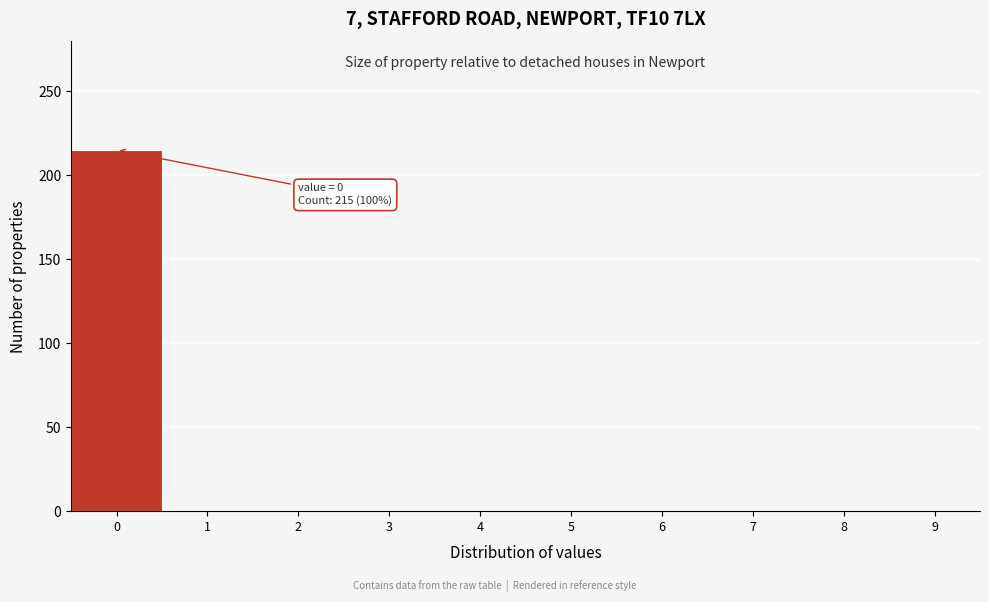

Reading right to left, what are all the values shown in this chart?

9=0	8=0	7=0	6=0	5=0	4=0	3=0	2=0	1=0	0=215